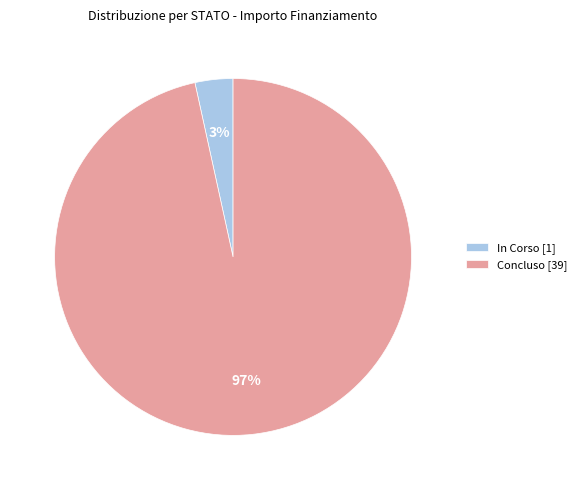

To the nearest percent, what percentage of the pie is Concluso [39]?

97%